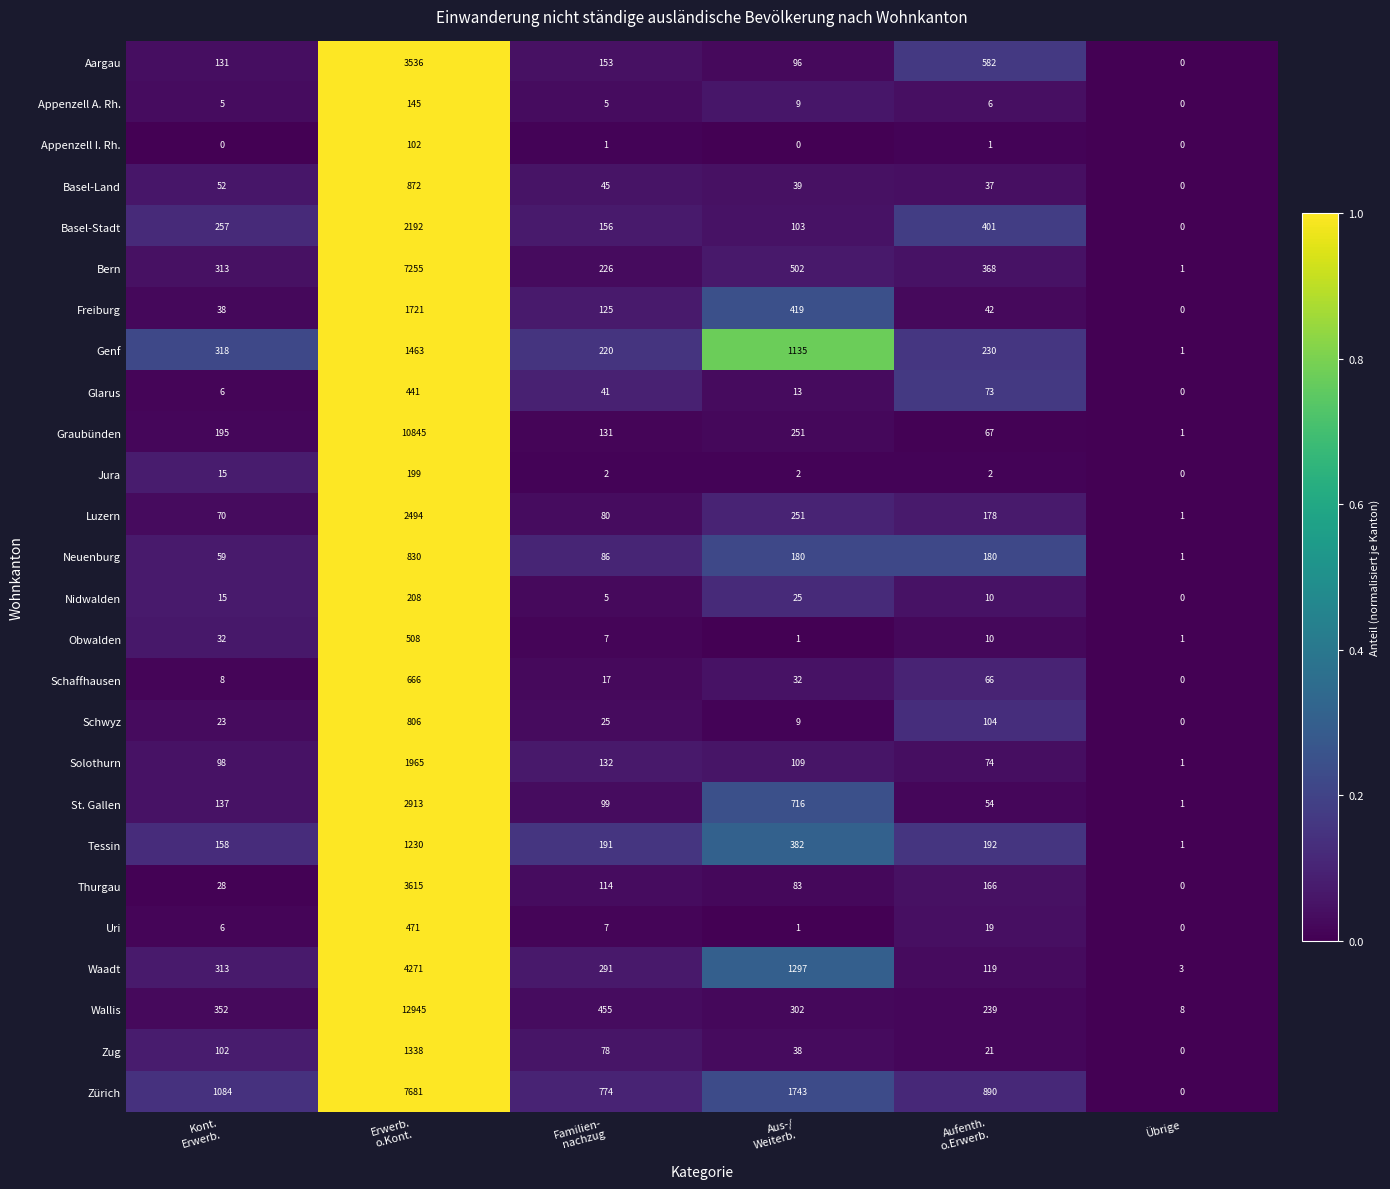

Count the number of categories in the chart.

6